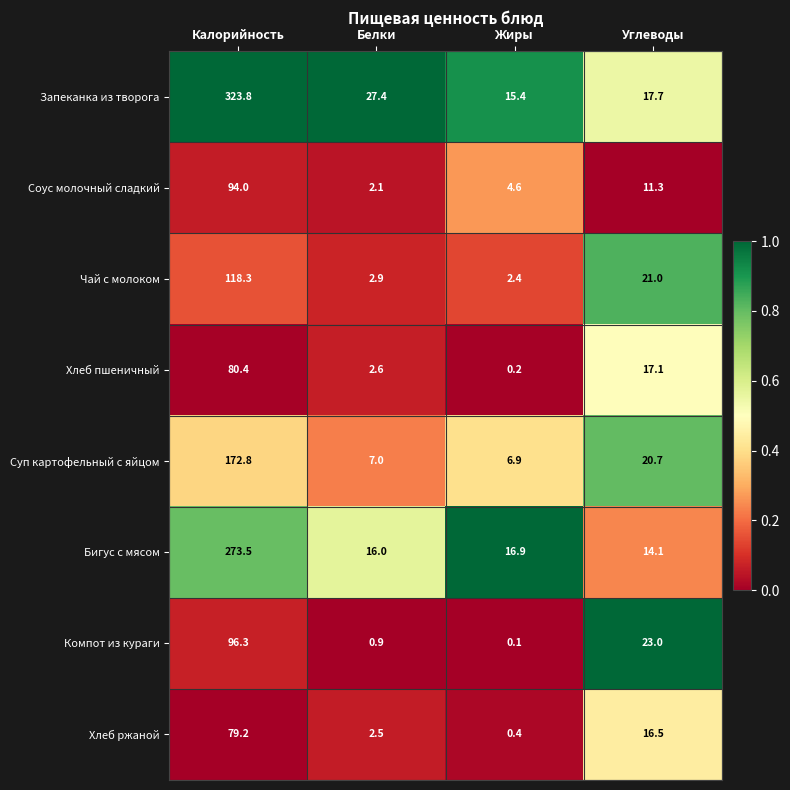

Which label corresponds to the largest value in the chart?

Калорийность